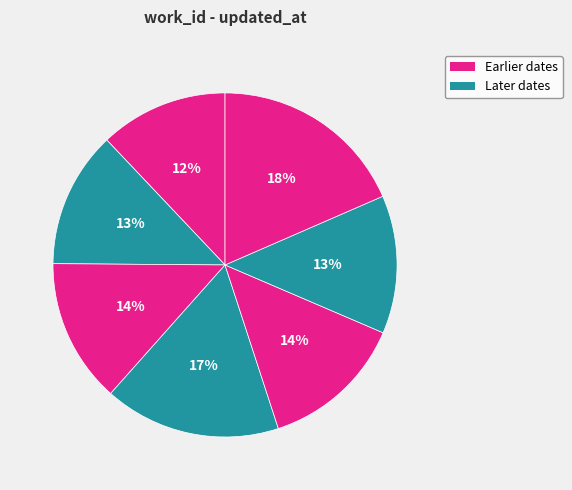

Does any single category account for the majority?

No